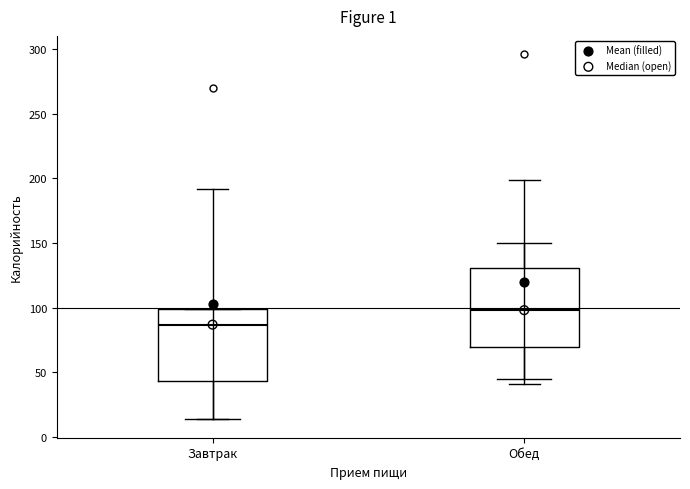

Reading left to right, transcribe this box plot: for each box, give where its median line is, the range the box spans, and where its two whiskers end, as read against the y-axis. The values are not printed on the chart, so give them approximately, as read against the axis.

Завтрак: median 85, box 45 to 100, whiskers 15 to 100
Обед: median 100, box 70 to 130, whiskers 45 to 150